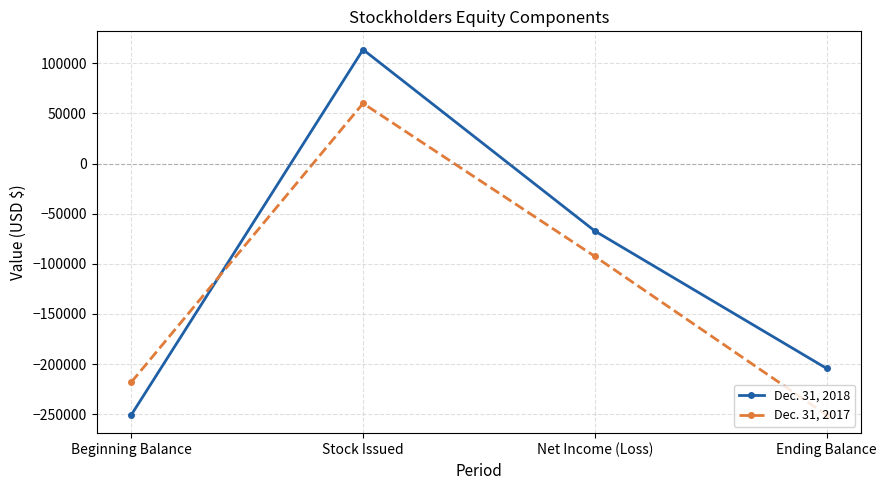

How many categories are shown in the chart?

4